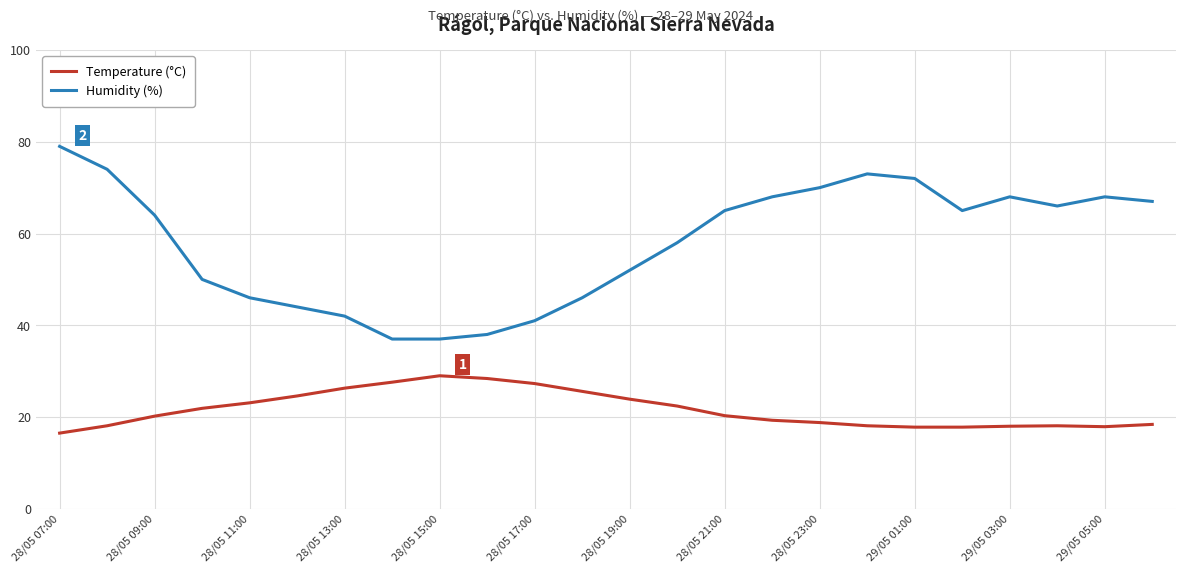

What is the lowest value of the Temperature (°C) series?

16.5